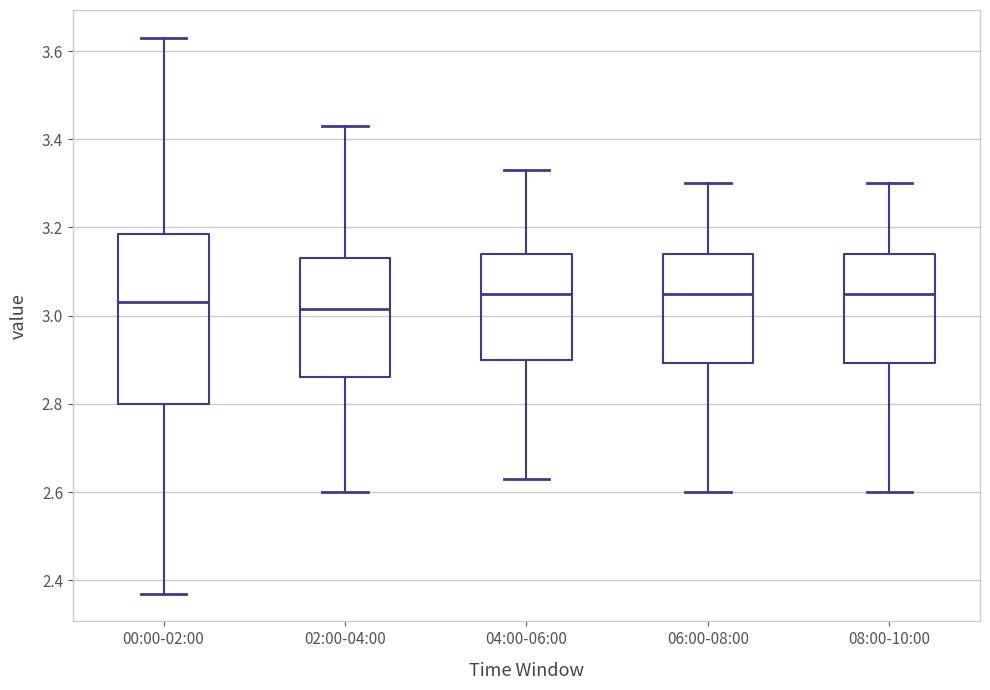

Reading left to right, read every box against the y-axis: the position of its median line, the range the box covers, and the ends of its whiskers. The values are not printed on the chart, so give them approximately, as read against the axis.

00:00-02:00: median 3.04, box 2.80 to 3.18, whiskers 2.38 to 3.64
02:00-04:00: median 3.02, box 2.86 to 3.14, whiskers 2.60 to 3.44
04:00-06:00: median 3.06, box 2.90 to 3.14, whiskers 2.64 to 3.34
06:00-08:00: median 3.06, box 2.90 to 3.14, whiskers 2.60 to 3.30
08:00-10:00: median 3.06, box 2.90 to 3.14, whiskers 2.60 to 3.30